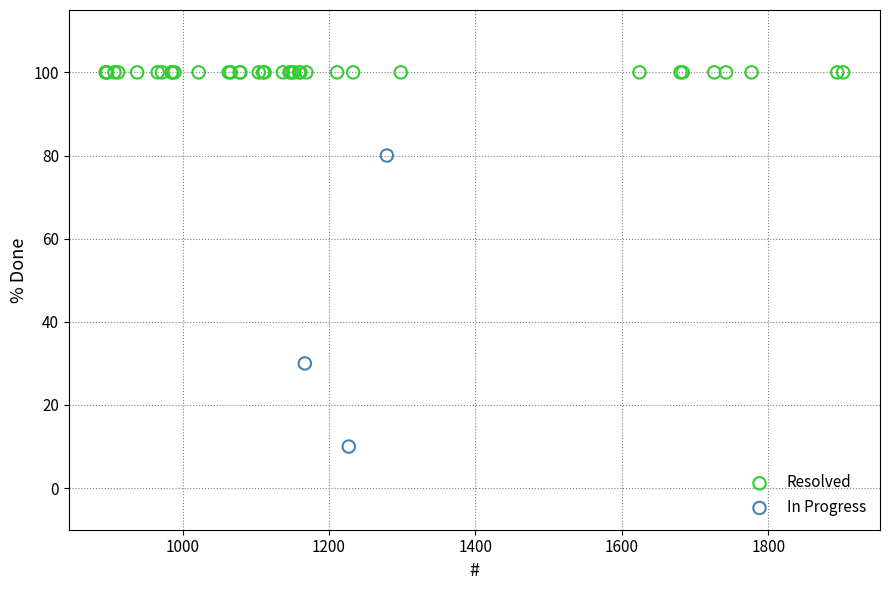

Which series contains the lowest Y value?

In Progress